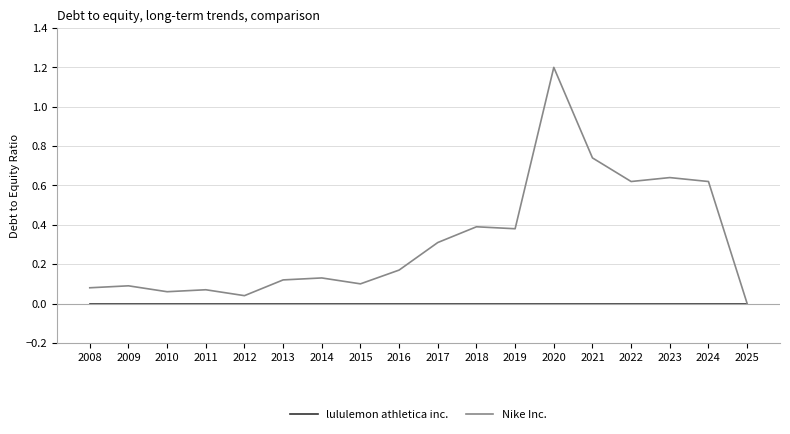

List the series in order of their peak value, highest first.

Nike Inc., lululemon athletica inc.